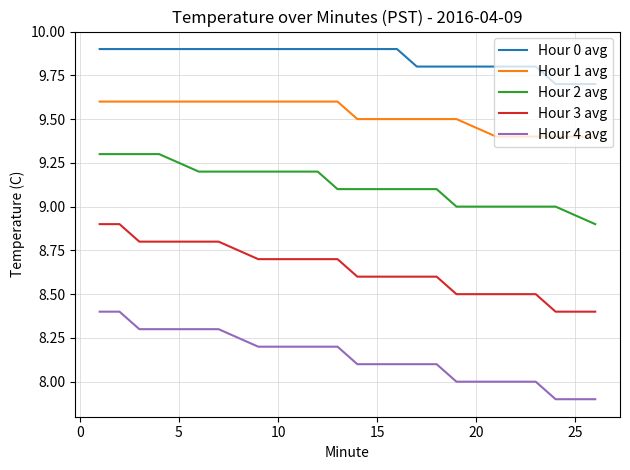

True or false: Hour 4 avg and Hour 1 avg cross at least once.

False